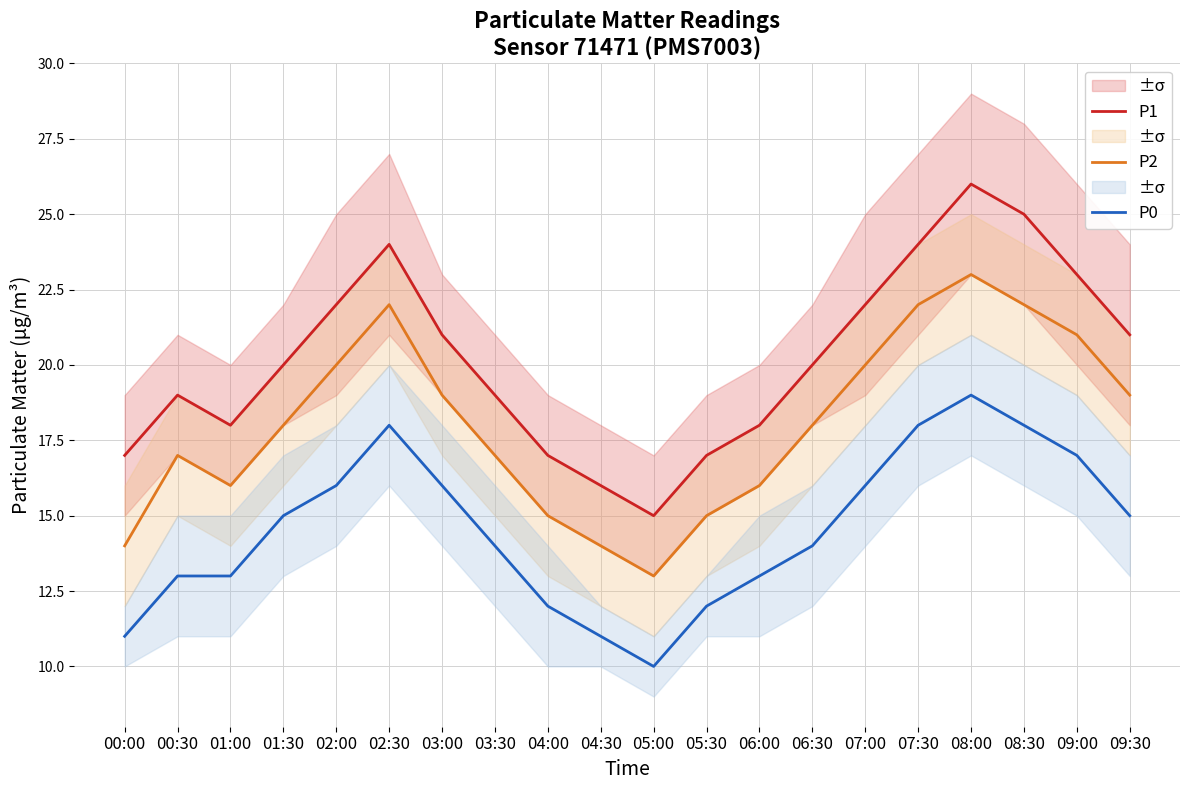

Reading left to right, transcribe all the data shown in this chart.

P1: 00:00=17	00:30=19	01:00=18	01:30=20	02:00=22	02:30=24	03:00=21	03:30=19	04:00=17	04:30=16	05:00=15	05:30=17	06:00=18	06:30=20	07:00=22	07:30=24	08:00=26	08:30=25	09:00=23	09:30=21
P2: 00:00=14	00:30=17	01:00=16	01:30=18	02:00=20	02:30=22	03:00=19	03:30=17	04:00=15	04:30=14	05:00=13	05:30=15	06:00=16	06:30=18	07:00=20	07:30=22	08:00=23	08:30=22	09:00=21	09:30=19
P0: 00:00=11	00:30=13	01:00=13	01:30=15	02:00=16	02:30=18	03:00=16	03:30=14	04:00=12	04:30=11	05:00=10	05:30=12	06:00=13	06:30=14	07:00=16	07:30=18	08:00=19	08:30=18	09:00=17	09:30=15